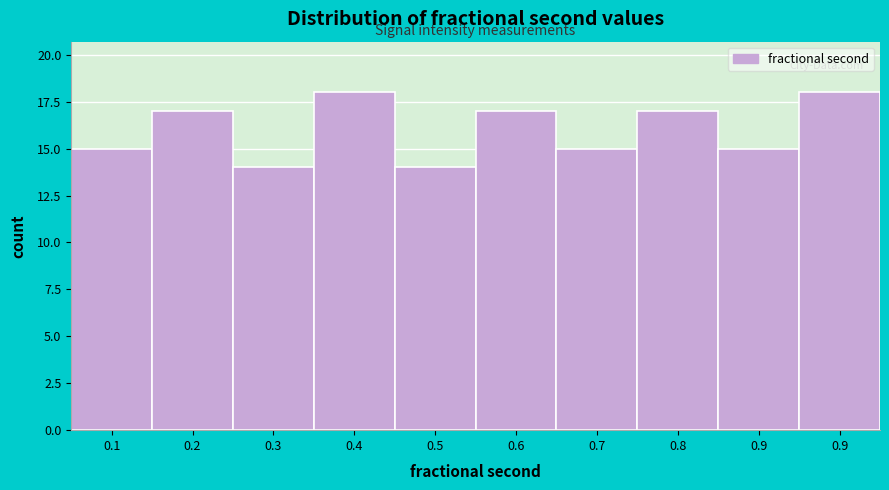

Does the chart contain any negative values?

No